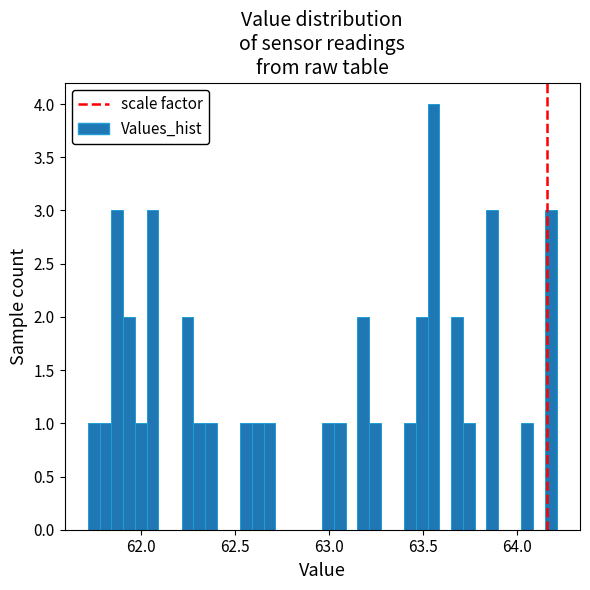

Read against the x-axis, roughly where is the centre of the tallest bar?

63.55